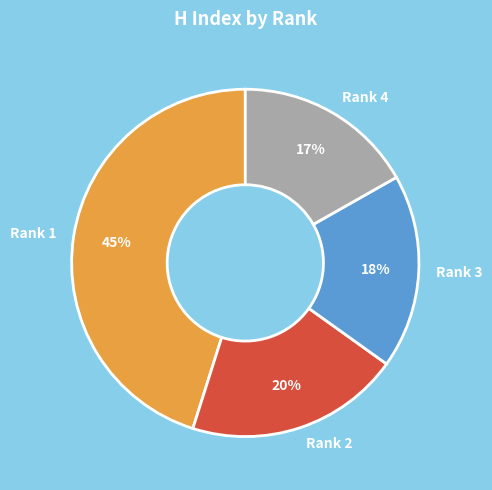

Is Rank 1 the majority of the pie?

No